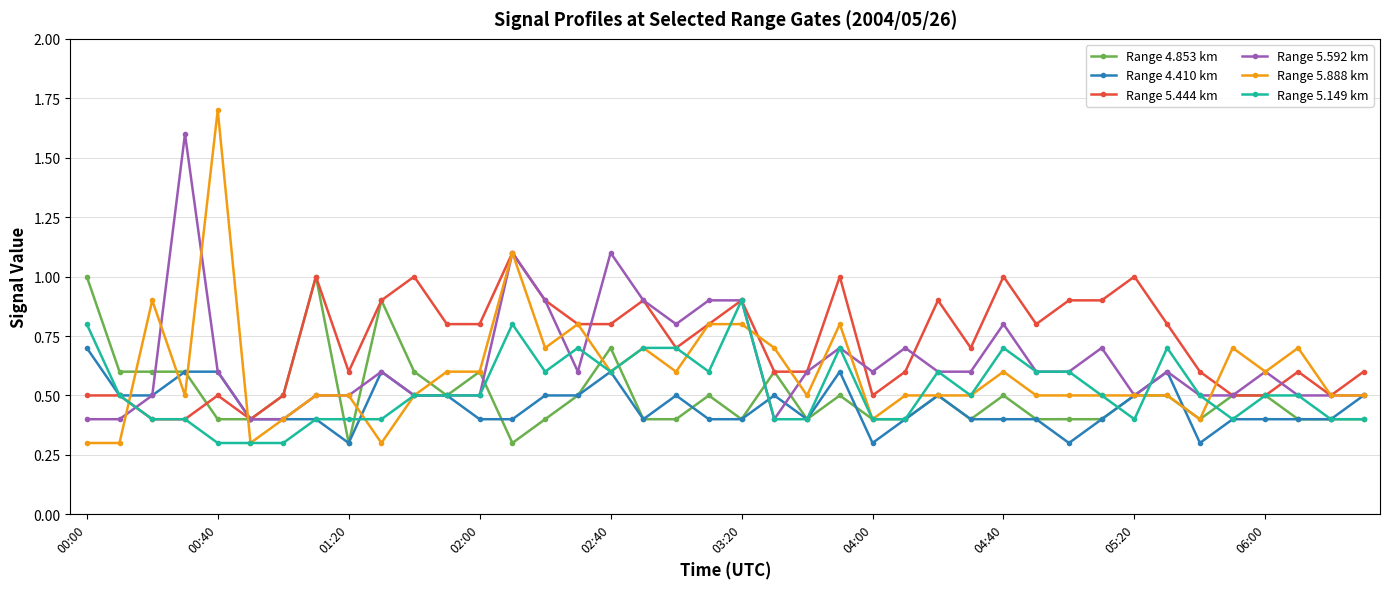

Reading left to right, extract all data points from this chart.

Range 4.853 km: 1.0	0.6	0.6	0.6	0.4	0.4	0.5	1.0	0.3	0.9	0.6	0.5	0.6	0.3	0.4	0.5	0.7	0.4	0.4	0.5	0.4	0.6	0.4	0.5	0.4	0.4	0.5	0.4	0.5	0.4	0.4	0.4	0.5	0.5	0.4	0.5	0.5	0.4	0.4	0.4
Range 4.410 km: 0.7	0.5	0.5	0.6	0.6	0.4	0.4	0.4	0.3	0.6	0.5	0.5	0.4	0.4	0.5	0.5	0.6	0.4	0.5	0.4	0.4	0.5	0.4	0.6	0.3	0.4	0.5	0.4	0.4	0.4	0.3	0.4	0.5	0.6	0.3	0.4	0.4	0.4	0.4	0.5
Range 5.444 km: 0.5	0.5	0.4	0.4	0.5	0.4	0.5	1.0	0.6	0.9	1.0	0.8	0.8	1.1	0.9	0.8	0.8	0.9	0.7	0.8	0.9	0.6	0.6	1.0	0.5	0.6	0.9	0.7	1.0	0.8	0.9	0.9	1.0	0.8	0.6	0.5	0.5	0.6	0.5	0.6
Range 5.592 km: 0.4	0.4	0.5	1.6	0.6	0.4	0.4	0.5	0.5	0.6	0.5	0.5	0.5	1.1	0.9	0.6	1.1	0.9	0.8	0.9	0.9	0.4	0.6	0.7	0.6	0.7	0.6	0.6	0.8	0.6	0.6	0.7	0.5	0.6	0.5	0.5	0.6	0.5	0.5	0.5
Range 5.888 km: 0.3	0.3	0.9	0.5	1.7	0.3	0.4	0.5	0.5	0.3	0.5	0.6	0.6	1.1	0.7	0.8	0.6	0.7	0.6	0.8	0.8	0.7	0.5	0.8	0.4	0.5	0.5	0.5	0.6	0.5	0.5	0.5	0.5	0.5	0.4	0.7	0.6	0.7	0.5	0.5
Range 5.149 km: 0.8	0.5	0.4	0.4	0.3	0.3	0.3	0.4	0.4	0.4	0.5	0.5	0.5	0.8	0.6	0.7	0.6	0.7	0.7	0.6	0.9	0.4	0.4	0.7	0.4	0.4	0.6	0.5	0.7	0.6	0.6	0.5	0.4	0.7	0.5	0.4	0.5	0.5	0.4	0.4